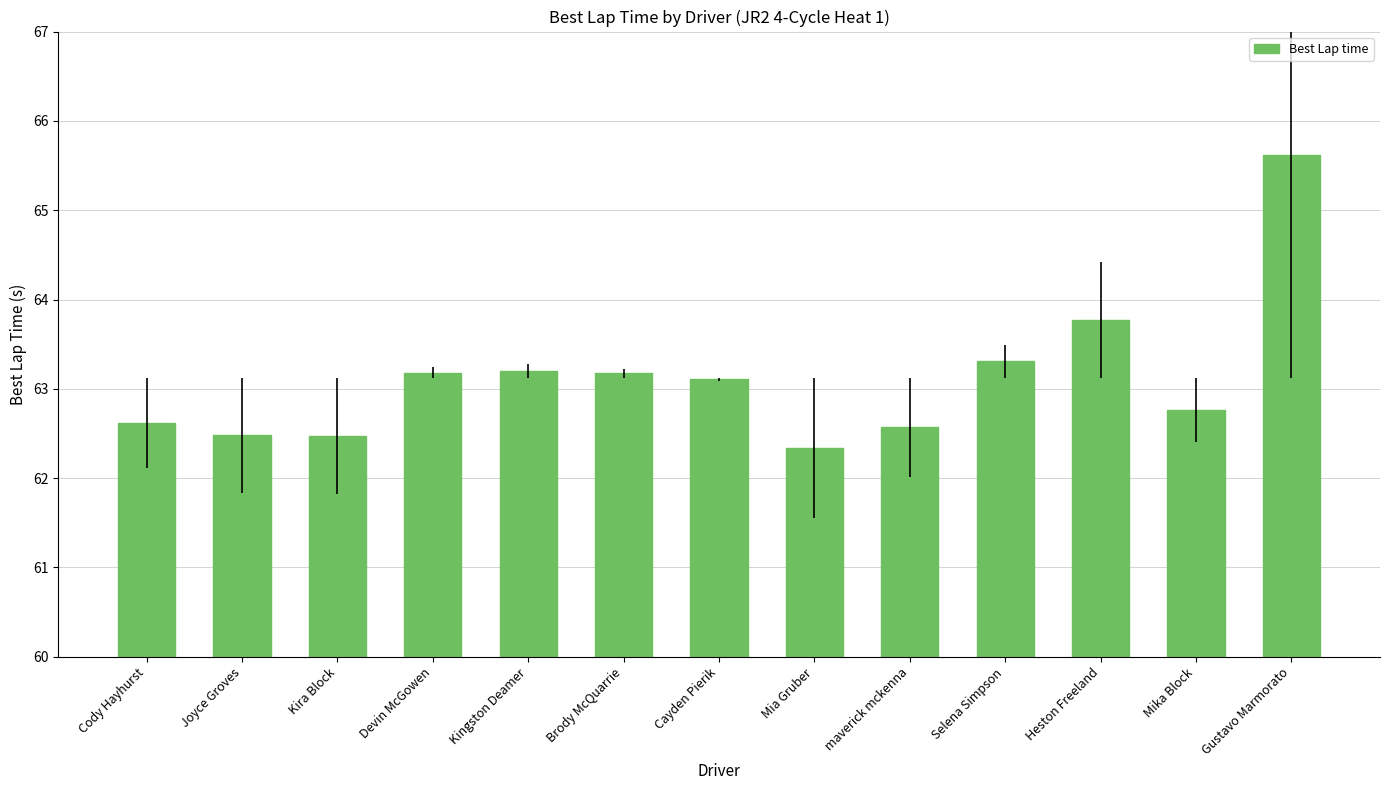

How many values are below 63?

6